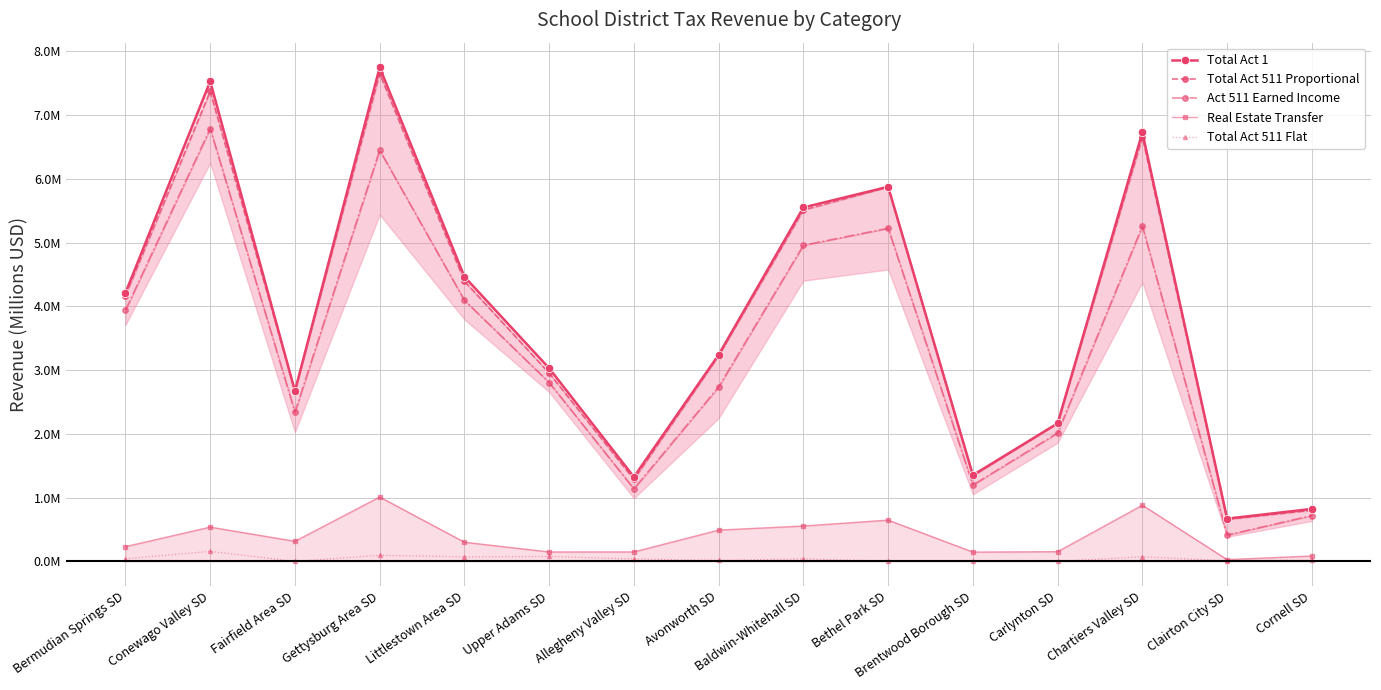

Where does the Total Act 1 series first go above 3?

Bermudian Springs SD